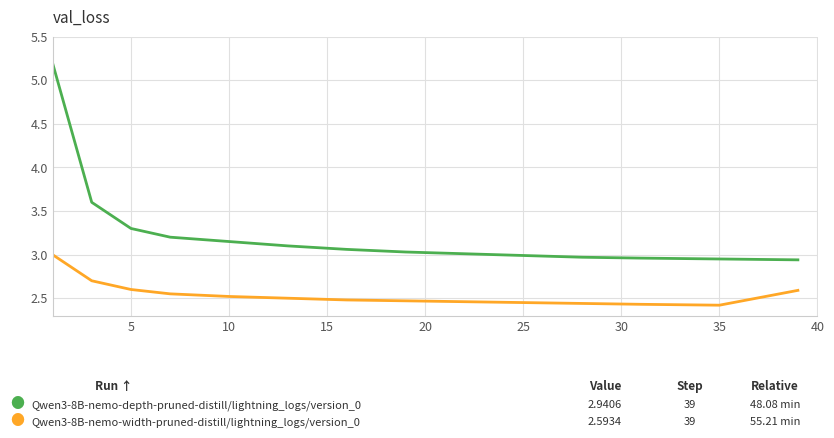

What is the greatest value displayed?

5.2